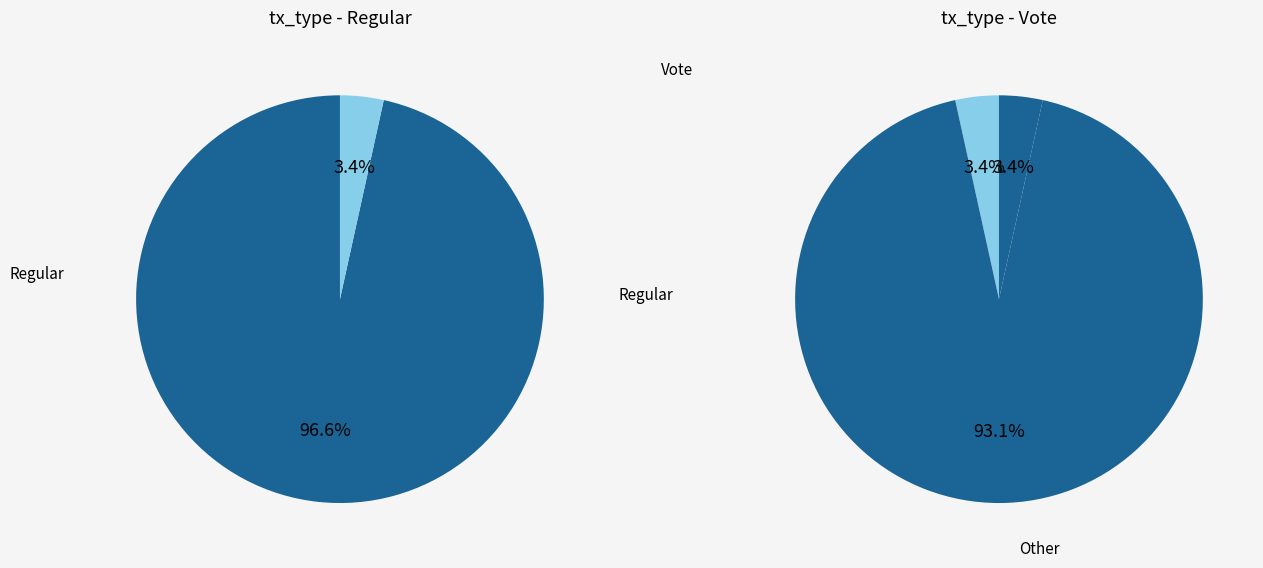

Combined, what portion of the pie is Vote and Regular?

100.0%